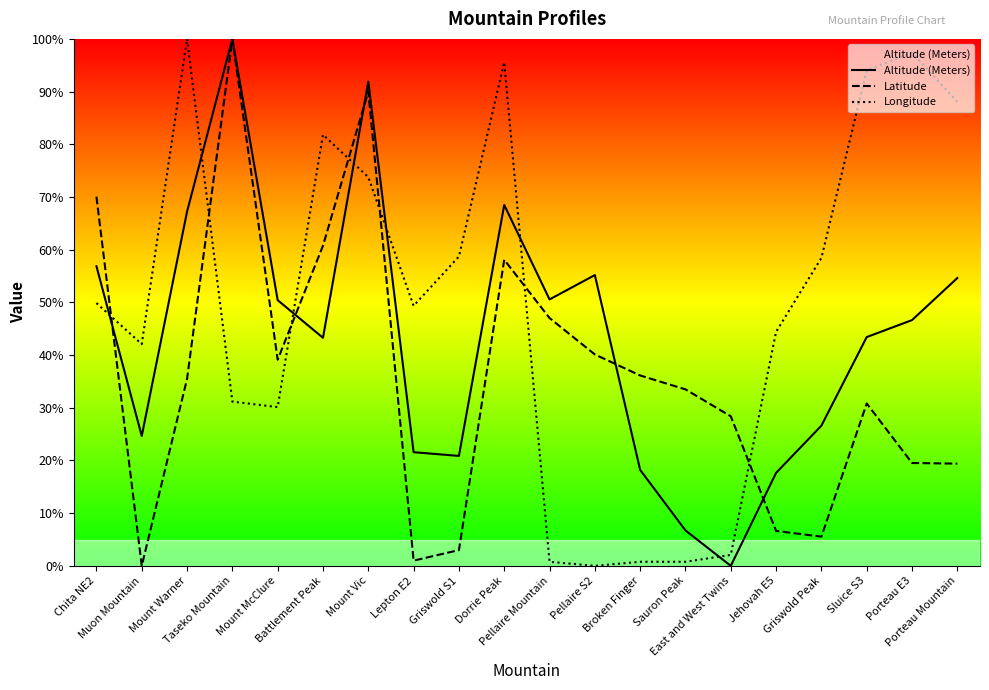

Reading right to left, extract all data points from this chart.

Altitude (Meters): 54.6	46.6	43.4	26.6	17.6	0.0	6.7	18.2	55.2	50.6	68.5	20.9	21.6	91.9	43.3	50.4	100.0	67.2	24.6	56.9
Latitude: 19.4	19.5	30.8	5.5	6.6	28.4	33.5	36.1	40.1	47.0	58.1	3.0	1.0	90.0	60.8	39.1	100.0	35.5	0.0	70.1
Longitude: 88.1	97.4	94.0	58.4	44.4	2.1	0.8	0.8	0.0	0.8	95.6	58.7	49.4	73.8	81.8	30.1	31.2	100.0	42.1	49.9